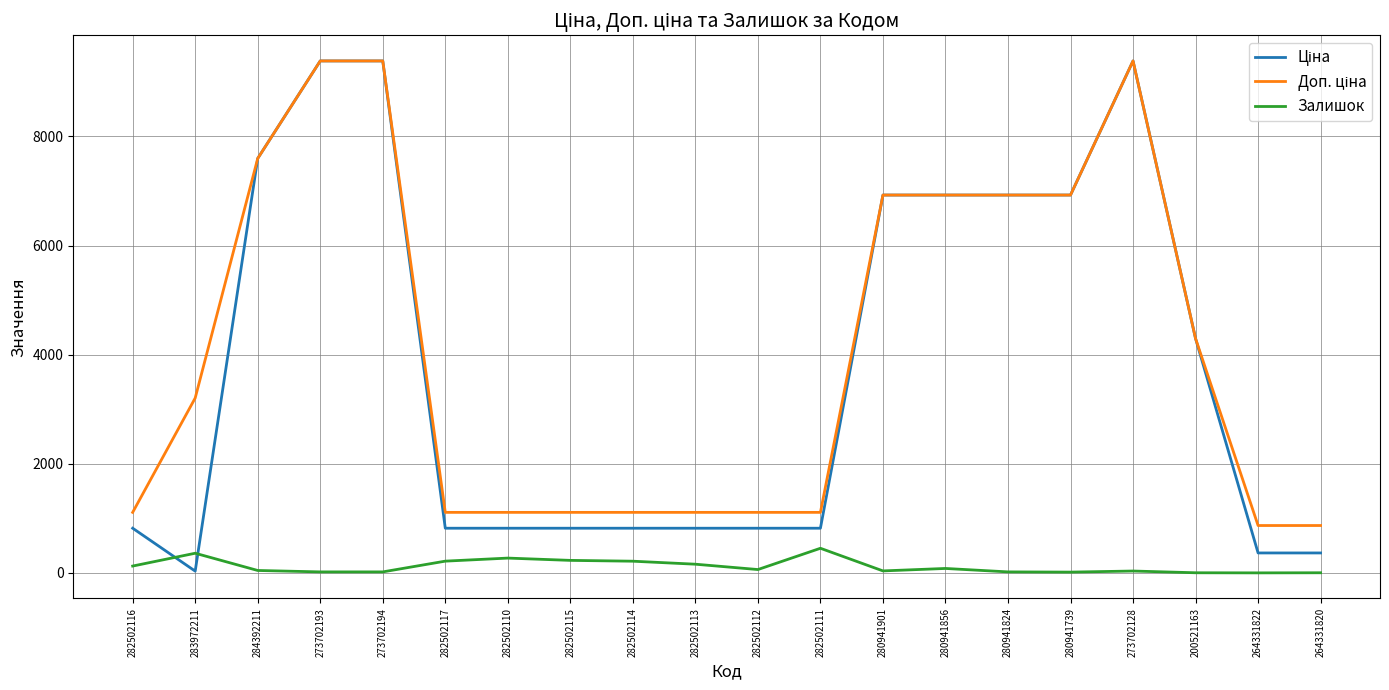

What is the greatest value displayed?

9384.0